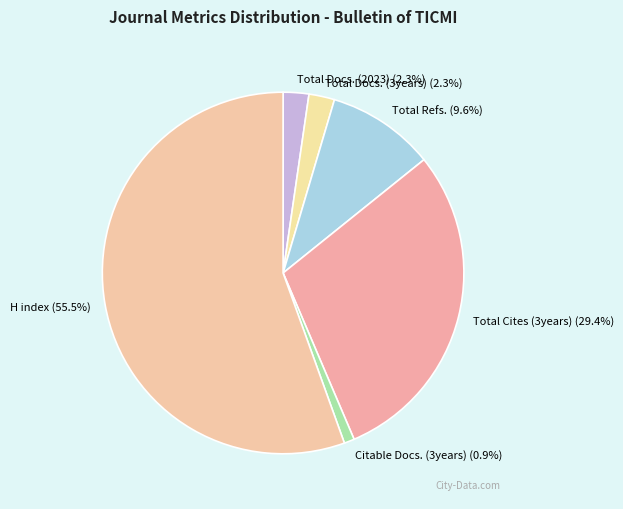

Which slice is the smallest?

Citable Docs. (3years)